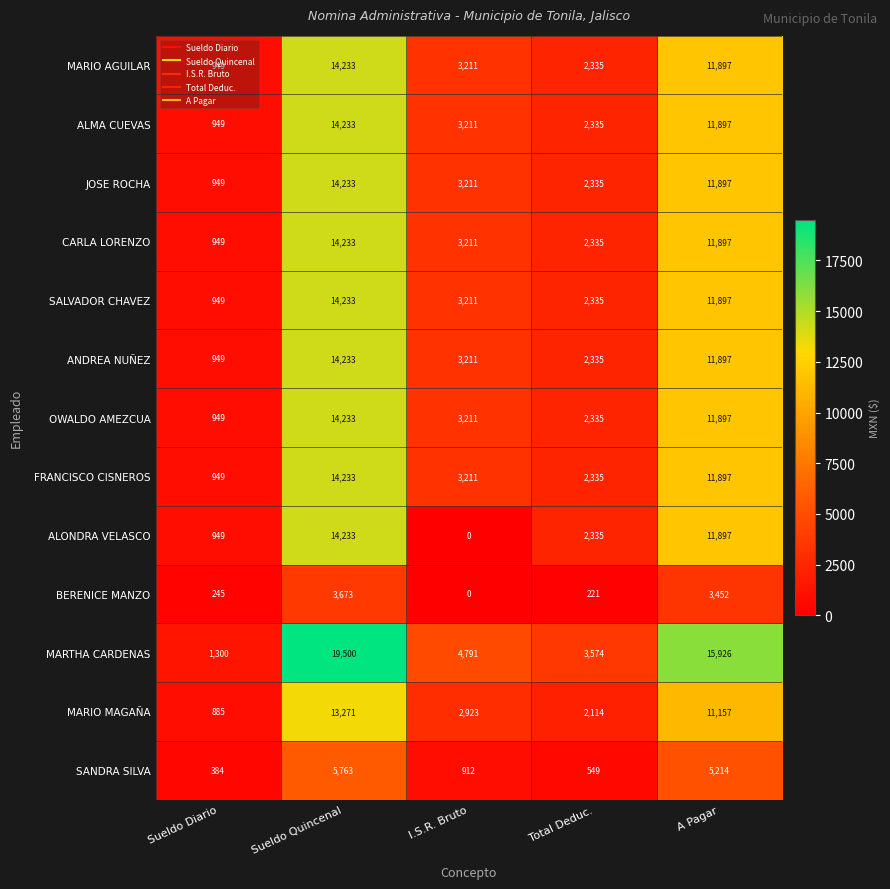

Where does the ALMA CUEVAS series first go above 3211?

Sueldo Quincenal